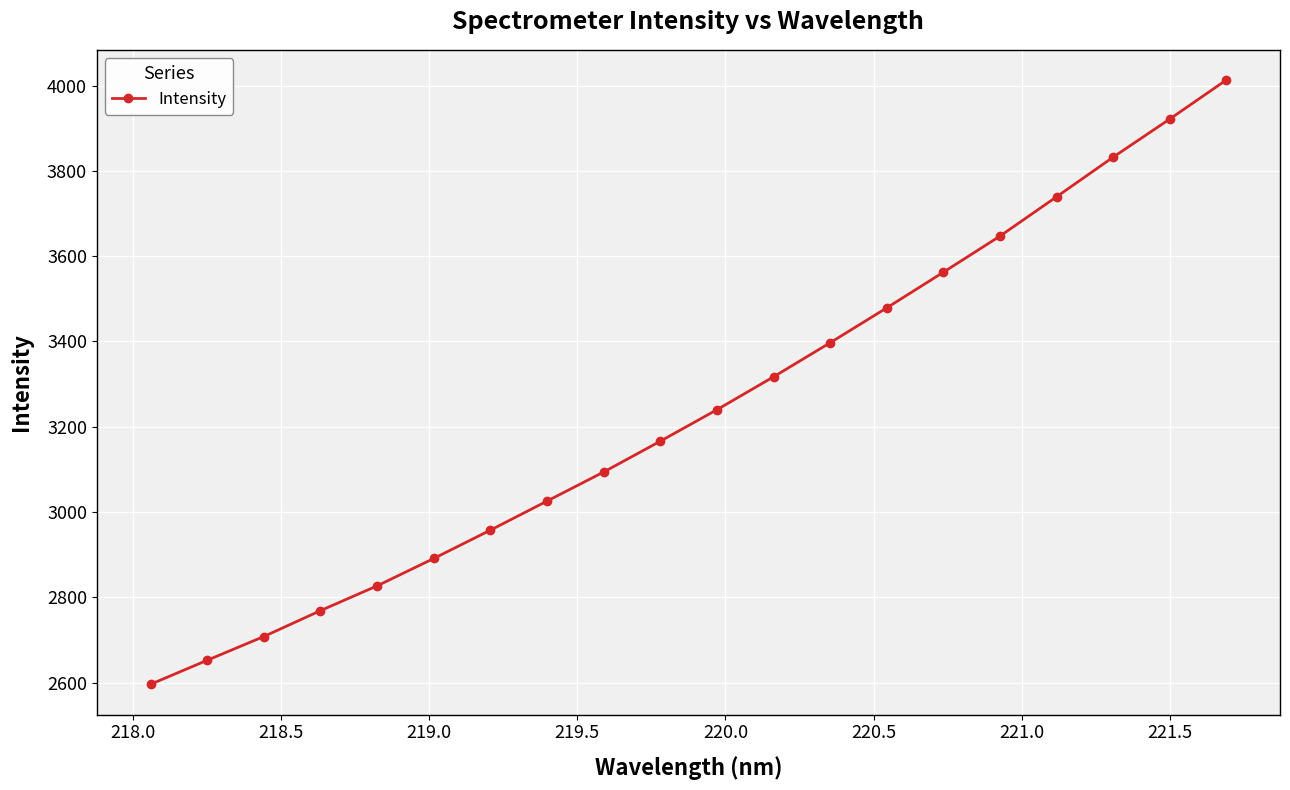

What is the sum of all values?

64831.2